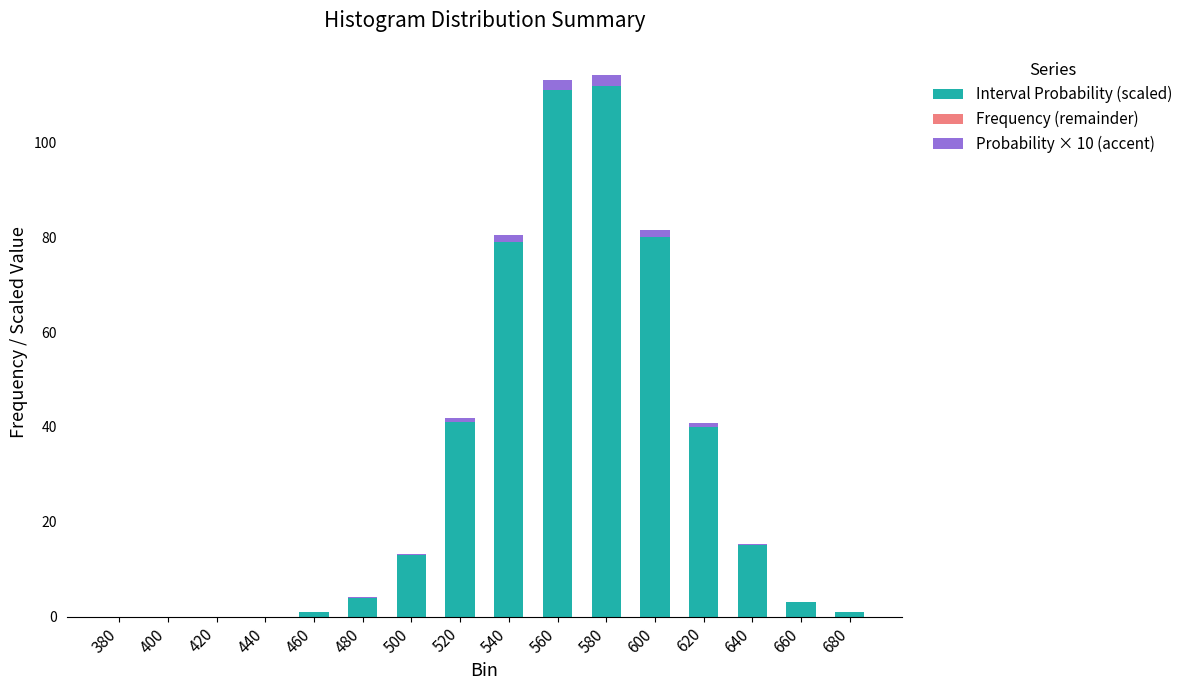

What is the sum of the Interval Probability (scaled) values at 440 and 480?

4.0